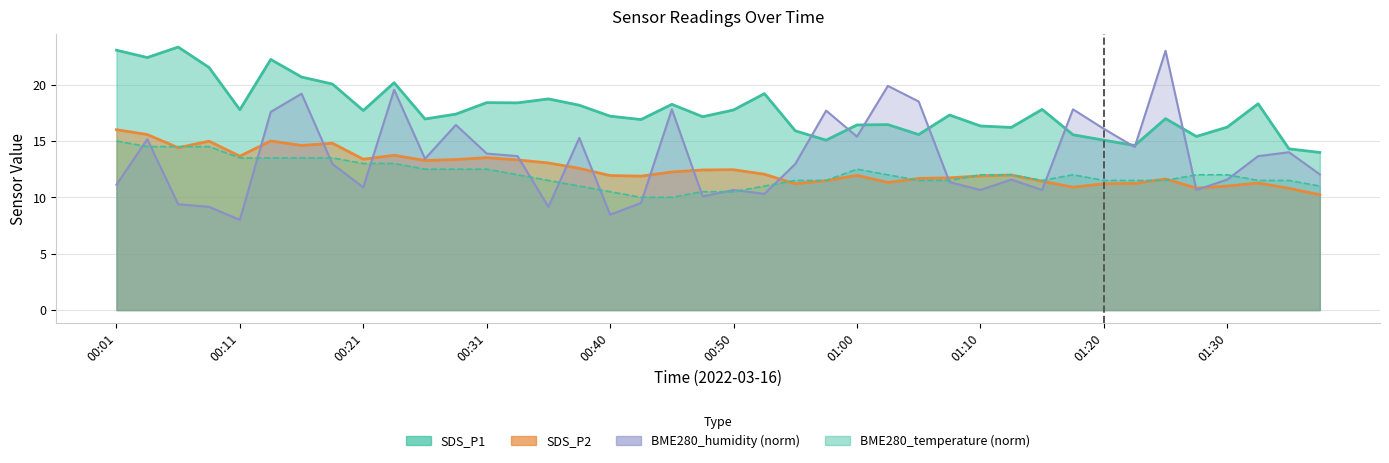

Which series has the largest range (max minus min)?

BME280_humidity